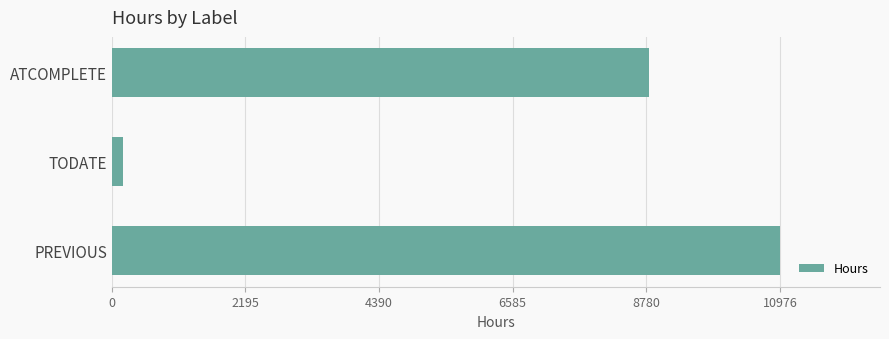

Is it true that the value at PREVIOUS is 5342?

False